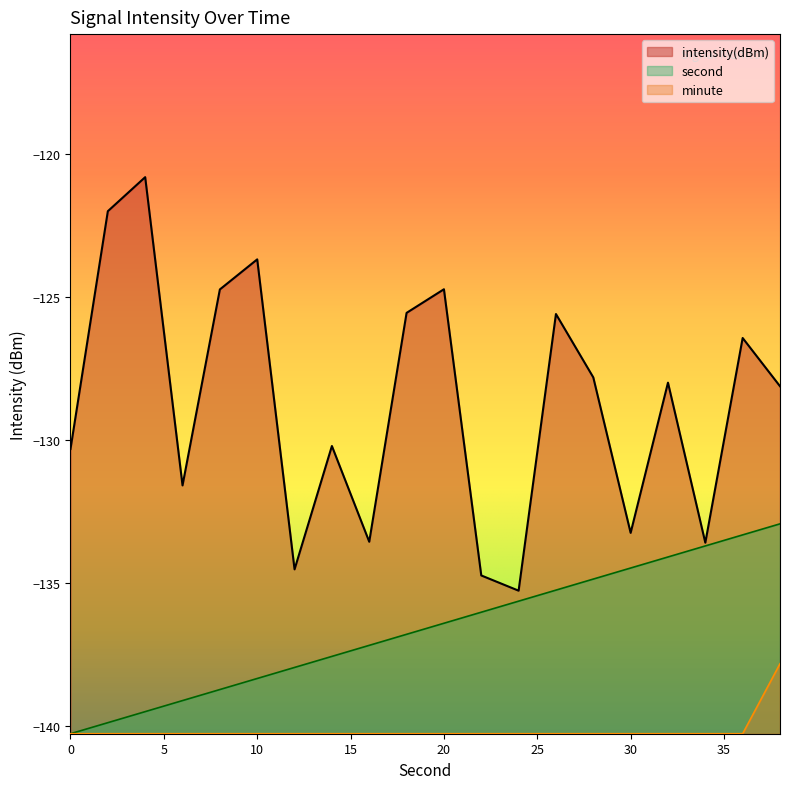

Rank the categories by second value from lowest to highest.

0, 2, 4, 6, 8, 10, 12, 14, 16, 18, 20, 22, 24, 26, 28, 30, 32, 34, 36, 38